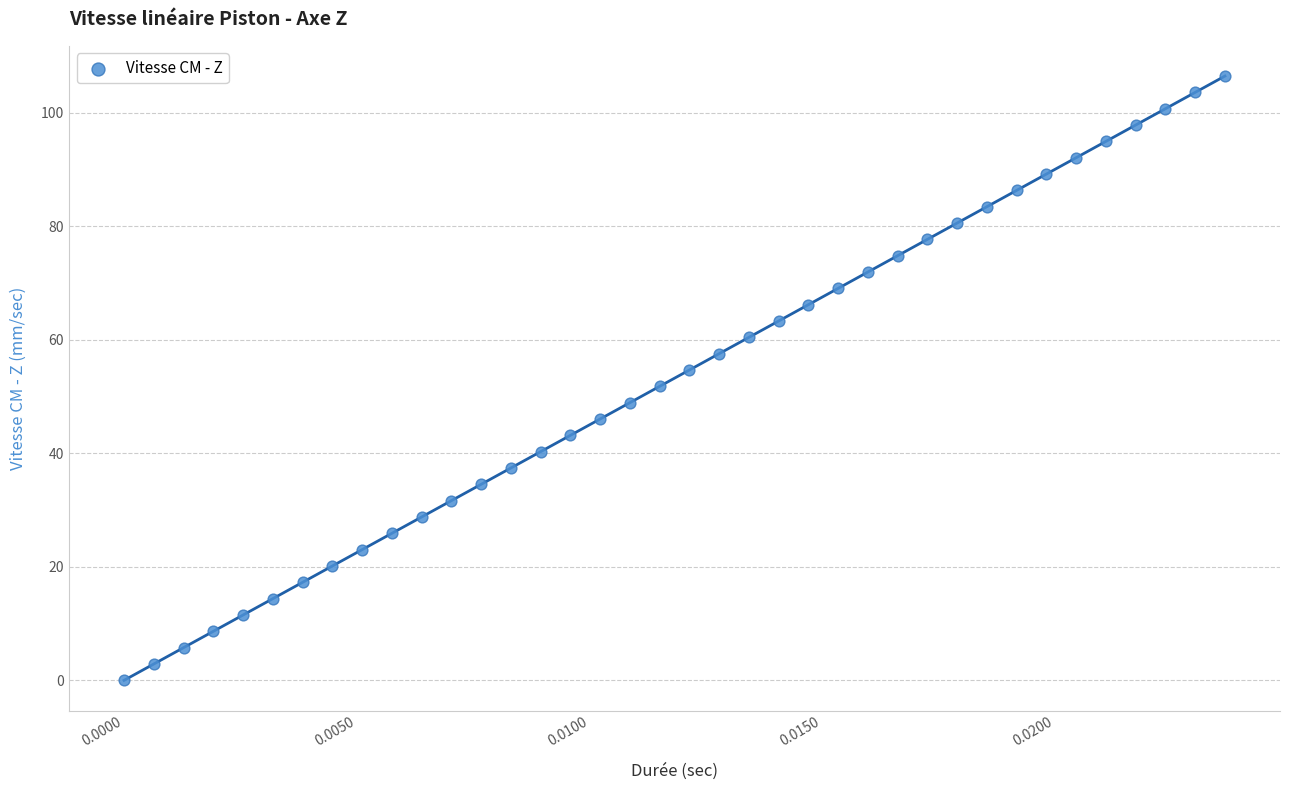

What is the range of Y values (max minus min)?

106.5